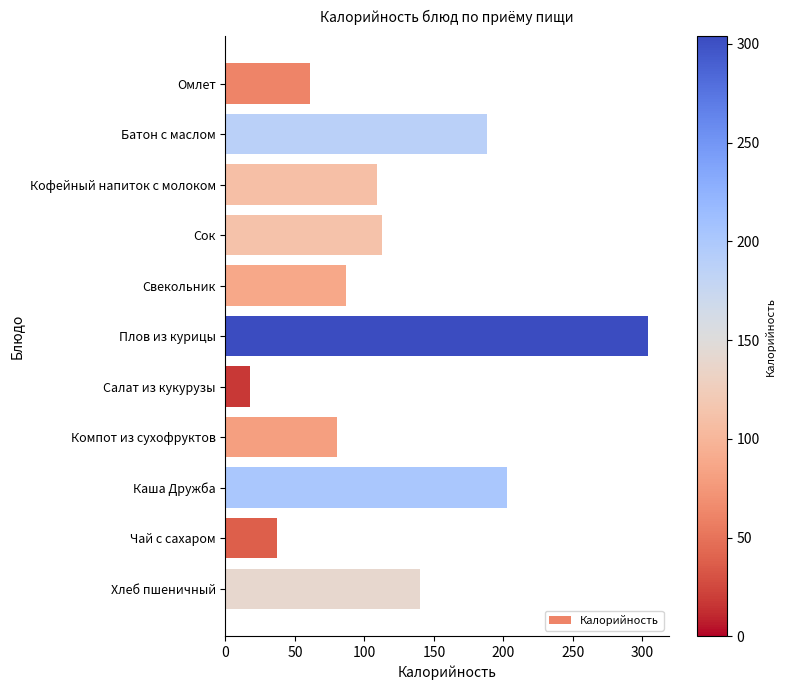

What is the label of the 8th bar from the bottom?

Сок